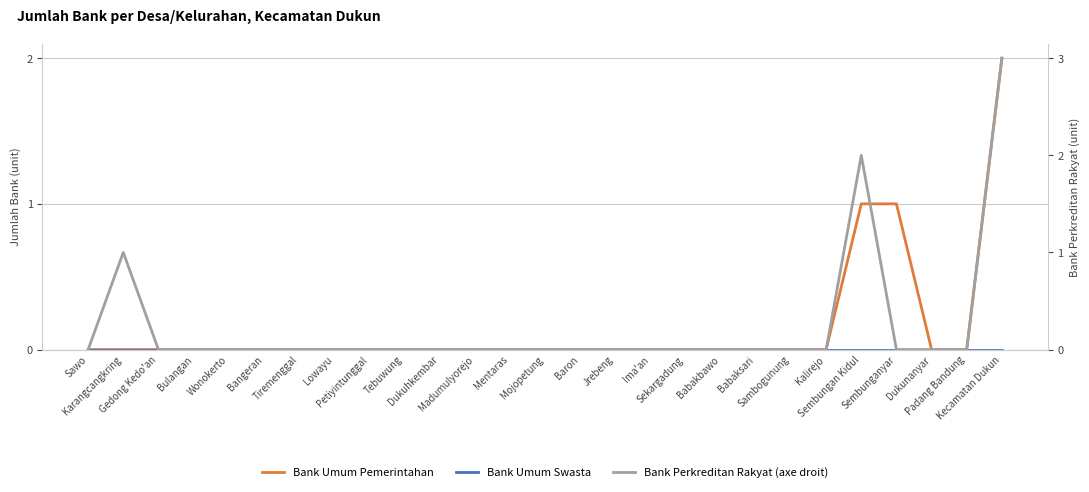

Which series has the largest range (max minus min)?

Bank Perkreditan Rakyat (axe droit)